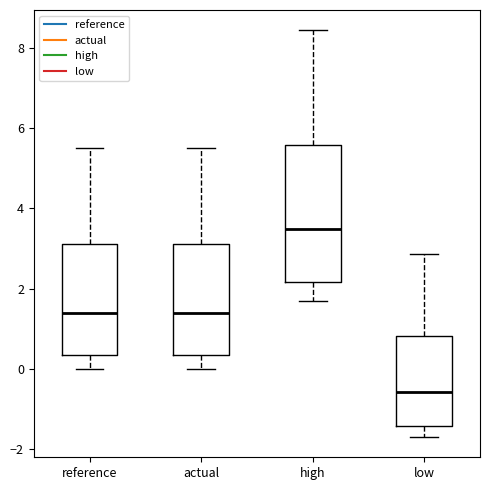

Where does the median line of the box for high sit on the y-axis? The values are not printed on the chart, so give them approximately, as read against the axis.

3.4